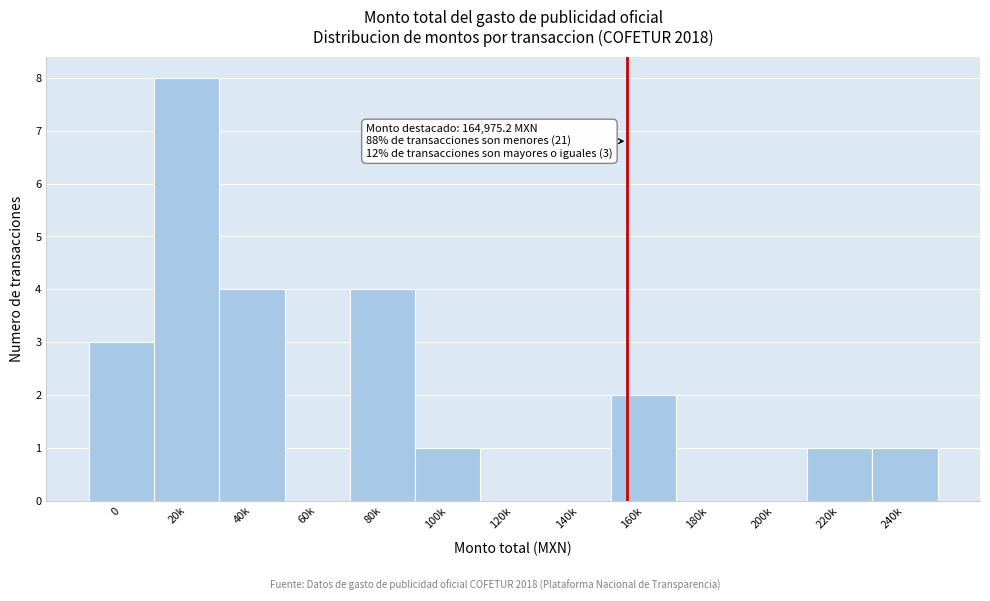

Reading left to right, list all the values displayed in this chart.

0=3	20k=8	40k=4	60k=0	80k=4	100k=1	120k=0	140k=0	160k=2	180k=0	200k=0	220k=1	240k=1